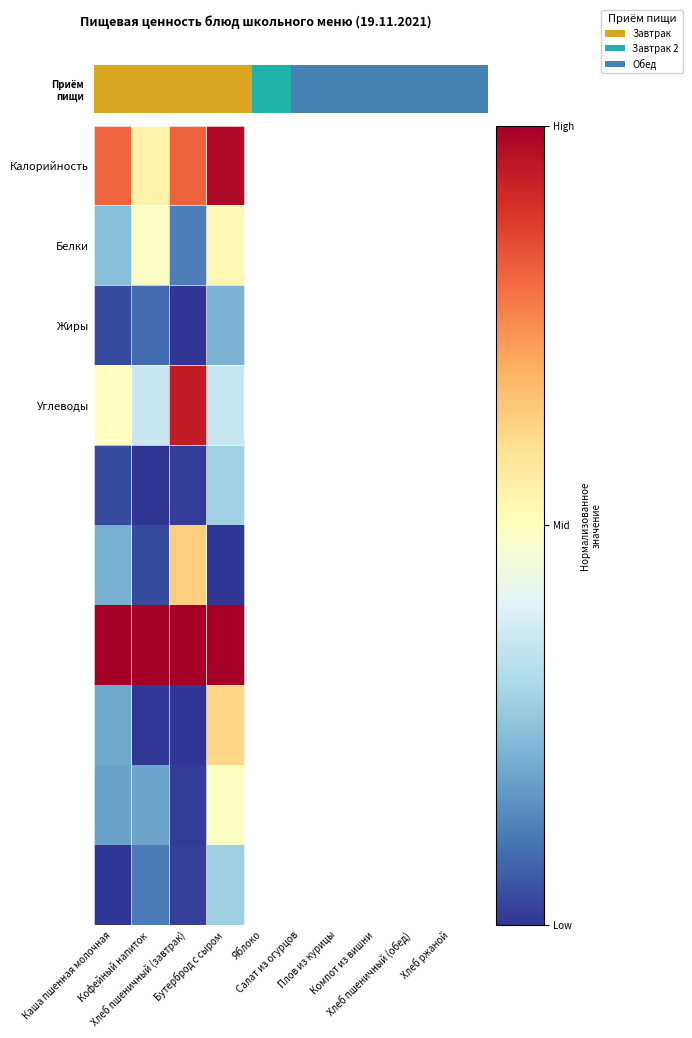

What is the spread (max minus min) of values at Каша пшенная молочная?

1.0